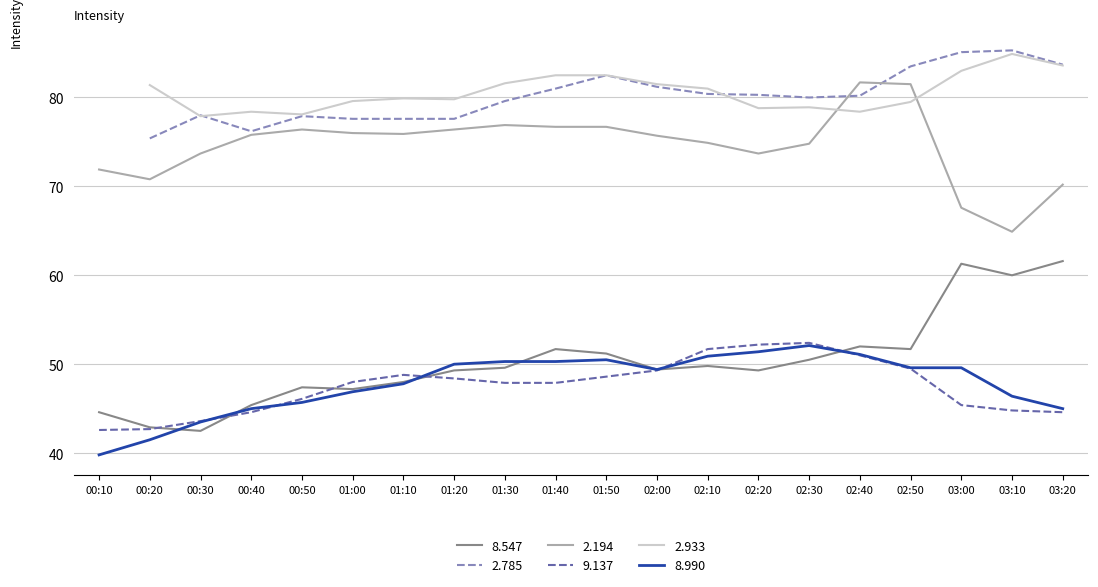

True or false: 2.194 and 8.990 cross at least once.

False